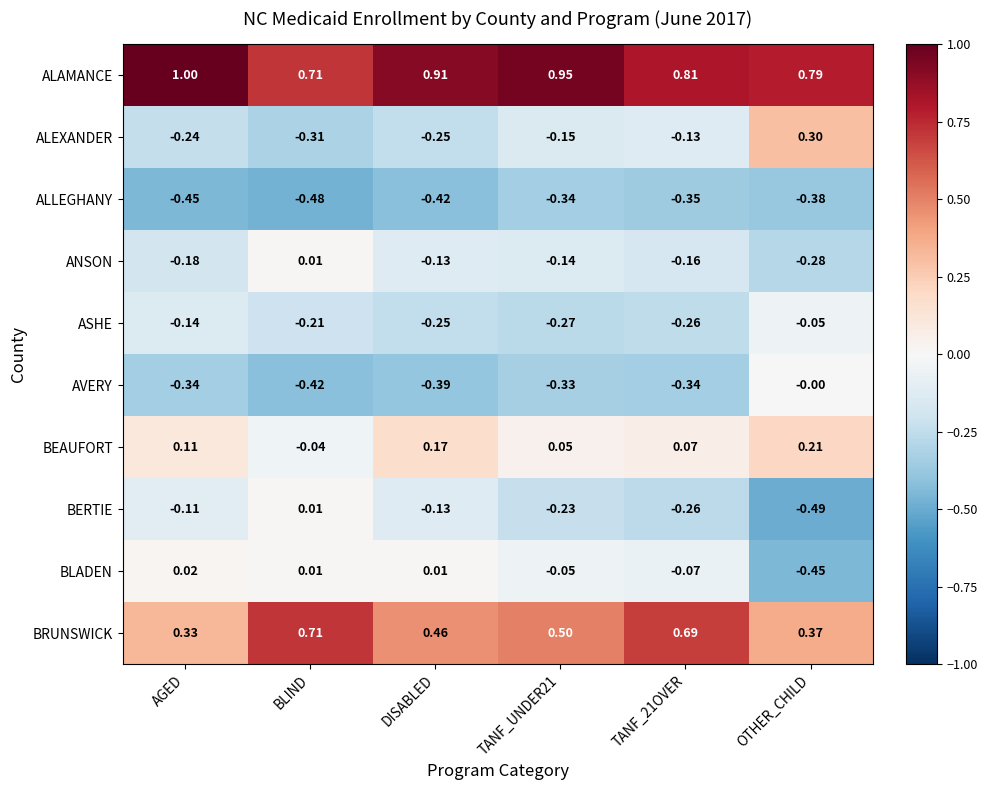

How many values in BEAUFORT are above zero?

5